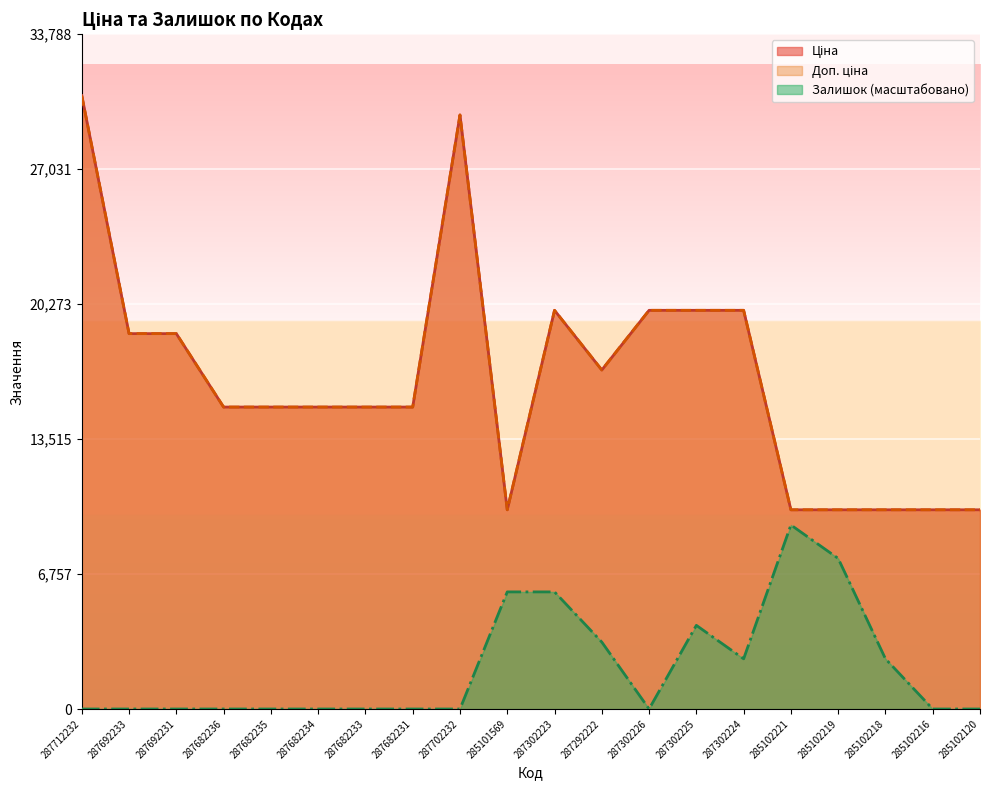

True or false: Ціна and Доп. ціна intersect in this chart.

False